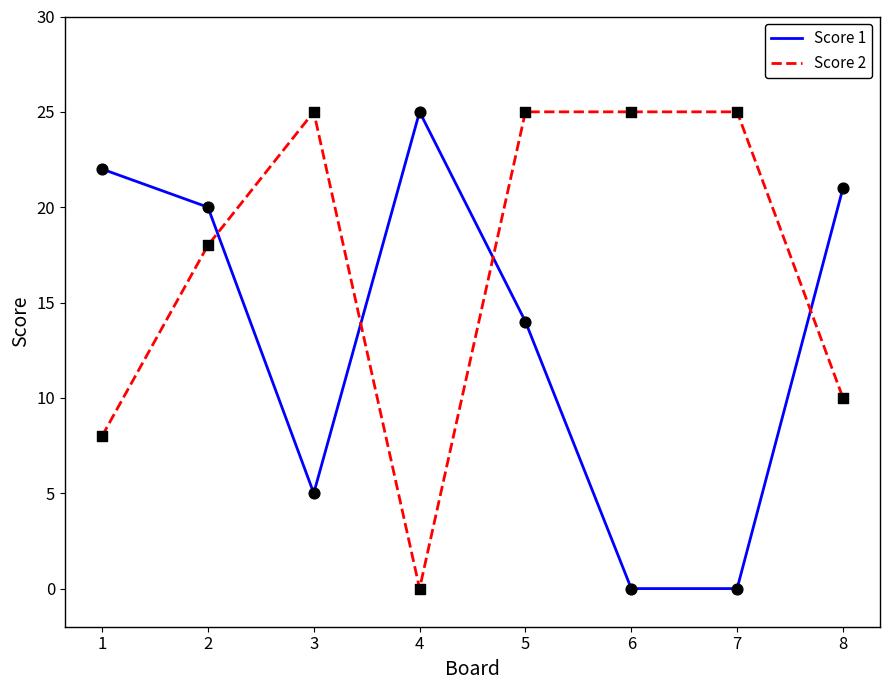

What is the total value across all series at 1?

30